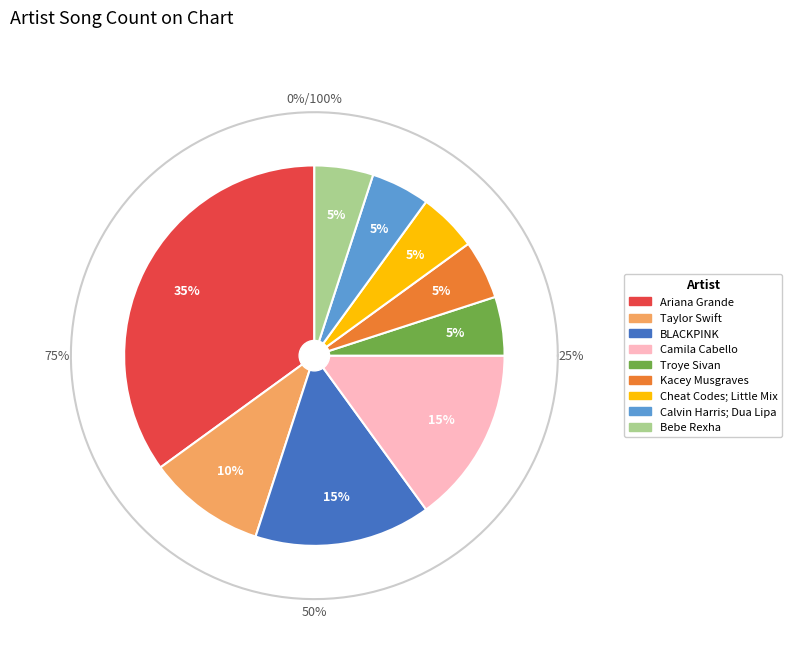

Combined, do Kacey Musgraves and Ariana Grande account for over 50%?

No